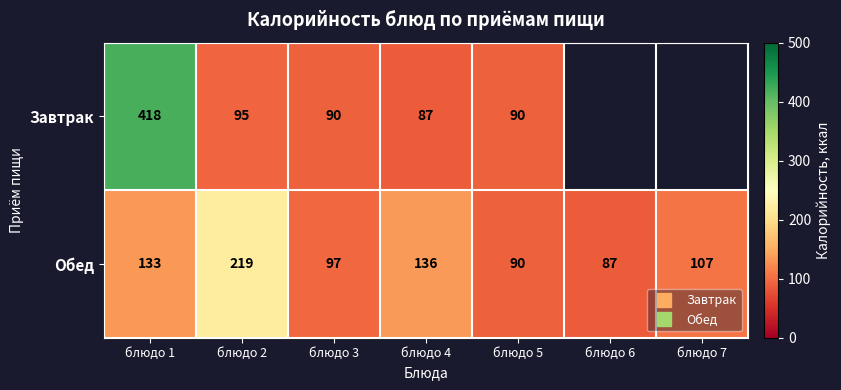

What is the spread (max minus min) of values at блюдо 1?

285.0